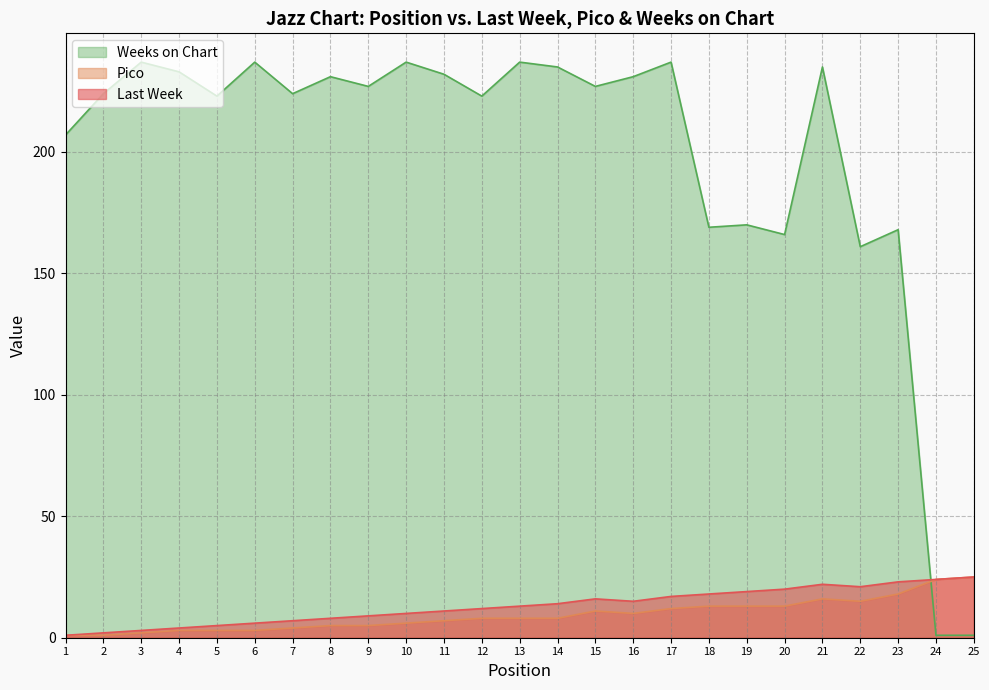

Reading left to right, list all the values displayed in this chart.

Last Week: 1=1	2=2	3=3	4=4	5=5	6=6	7=7	8=8	9=9	10=10	11=11	12=12	13=13	14=14	15=16	16=15	17=17	18=18	19=19	20=20	21=22	22=21	23=23	24=24	25=25
Pico: 1=1	2=1	3=2	4=3	5=3	6=3	7=4	8=5	9=5	10=6	11=7	12=8	13=8	14=8	15=11	16=10	17=12	18=13	19=13	20=13	21=16	22=15	23=18	24=24	25=25
Weeks on Chart: 1=207	2=224	3=237	4=233	5=223	6=237	7=224	8=231	9=227	10=237	11=232	12=223	13=237	14=235	15=227	16=231	17=237	18=169	19=170	20=166	21=235	22=161	23=168	24=1	25=1